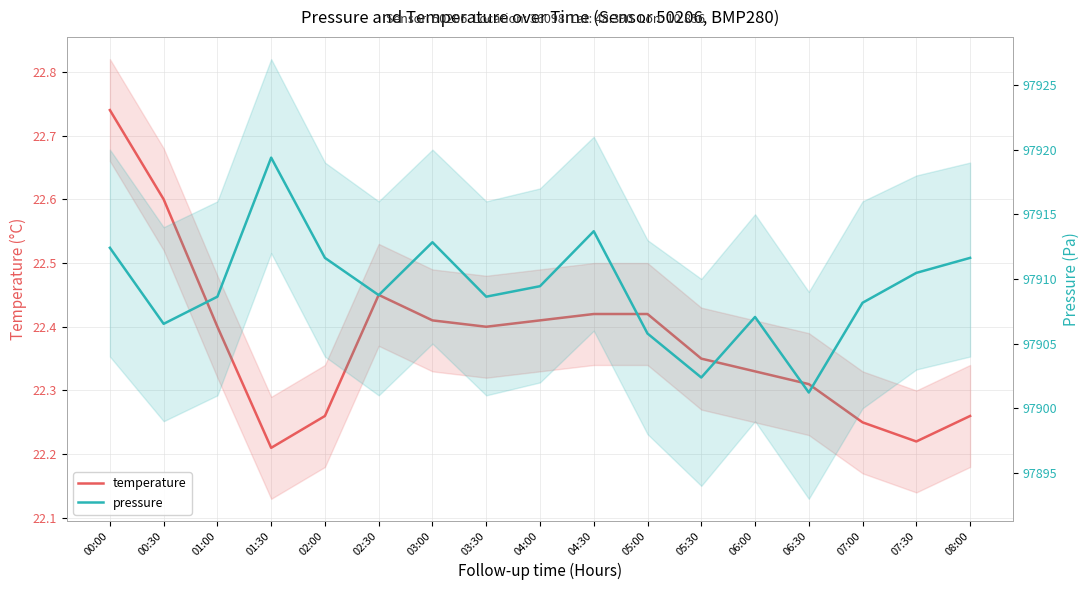

Reading right to left, what are all the values shown in this chart?

temperature: 08:00=22.3	07:30=22.2	07:00=22.2	06:30=22.3	06:00=22.3	05:30=22.4	05:00=22.4	04:30=22.4	04:00=22.4	03:30=22.4	03:00=22.4	02:30=22.4	02:00=22.3	01:30=22.2	01:00=22.4	00:30=22.6	00:00=22.7
pressure: 08:00=97911.6	07:30=97910.5	07:00=97908.2	06:30=97901.2	06:00=97907.1	05:30=97902.4	05:00=97905.8	04:30=97913.7	04:00=97909.4	03:30=97908.6	03:00=97912.8	02:30=97908.8	02:00=97911.6	01:30=97919.4	01:00=97908.6	00:30=97906.5	00:00=97912.4